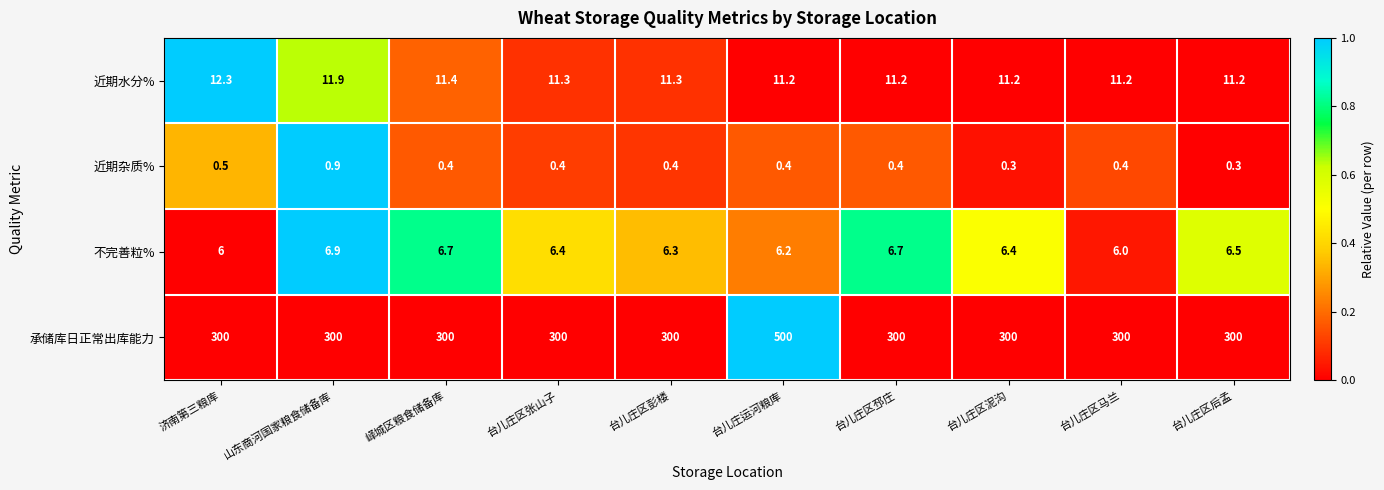

The 承储库日正常出库能力 series shows 300.0 at 峄城区粮食储备库. True or false?

True